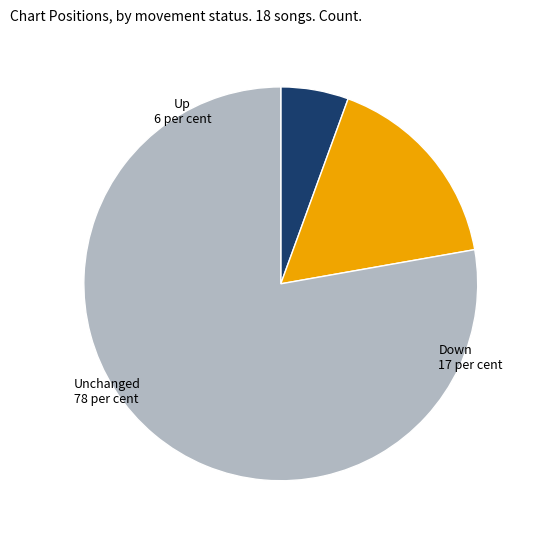

Count the number of slices in the pie.

3